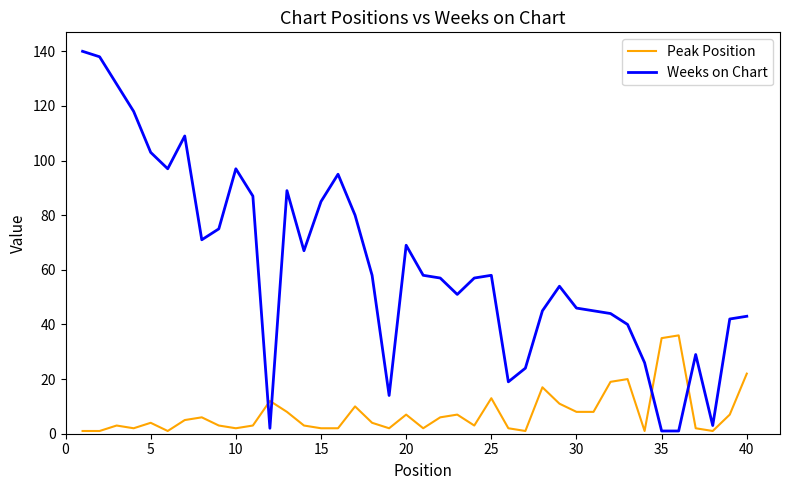

Which series has the largest total across all categories?

Weeks on Chart